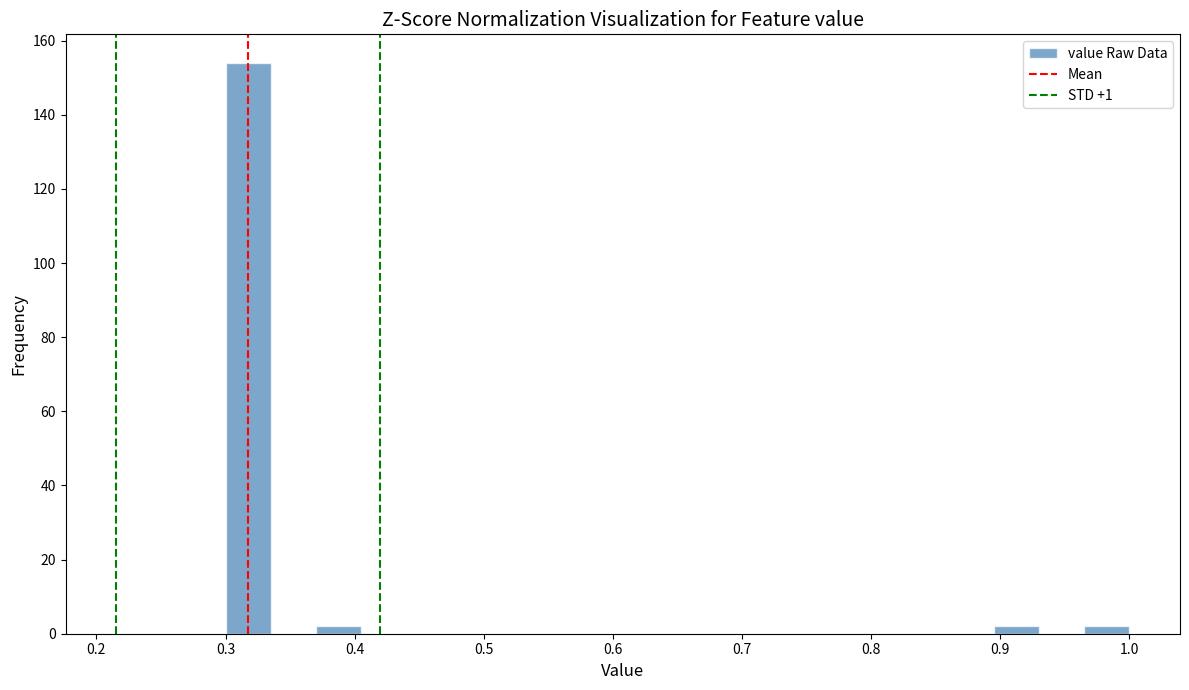

Read against the x-axis, roughly where is the centre of the tallest bar?

0.32